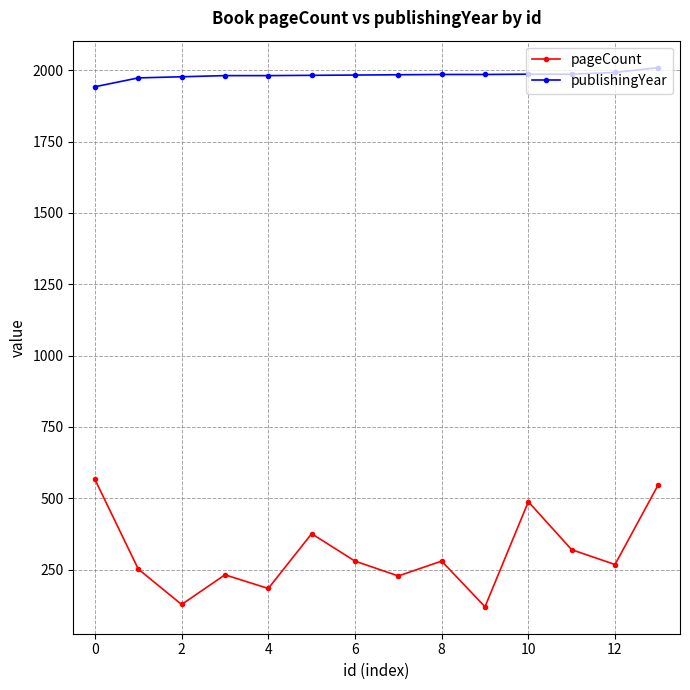

List the series in order of their peak value, lowest first.

pageCount, publishingYear